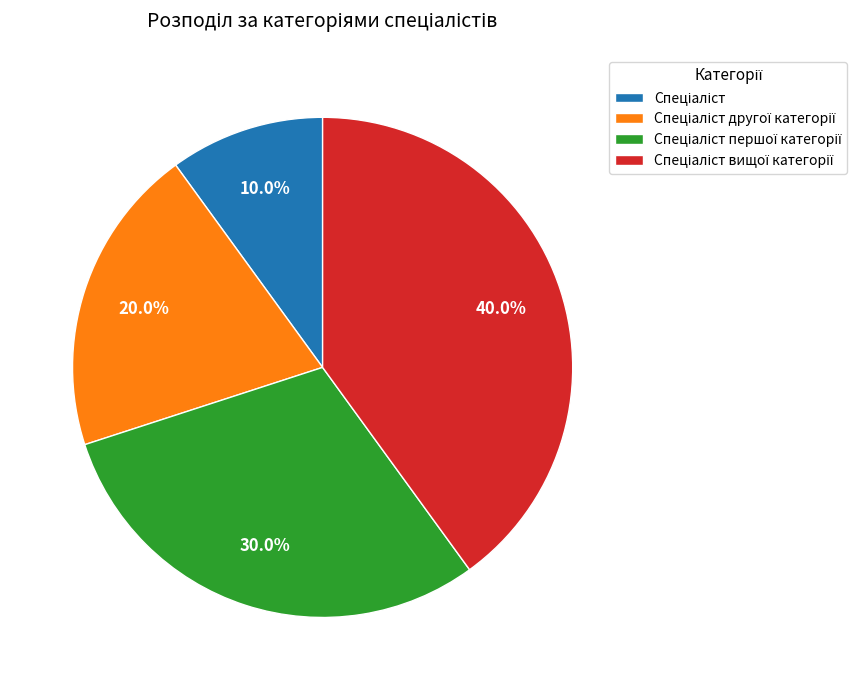

Is there a majority slice in this chart?

No